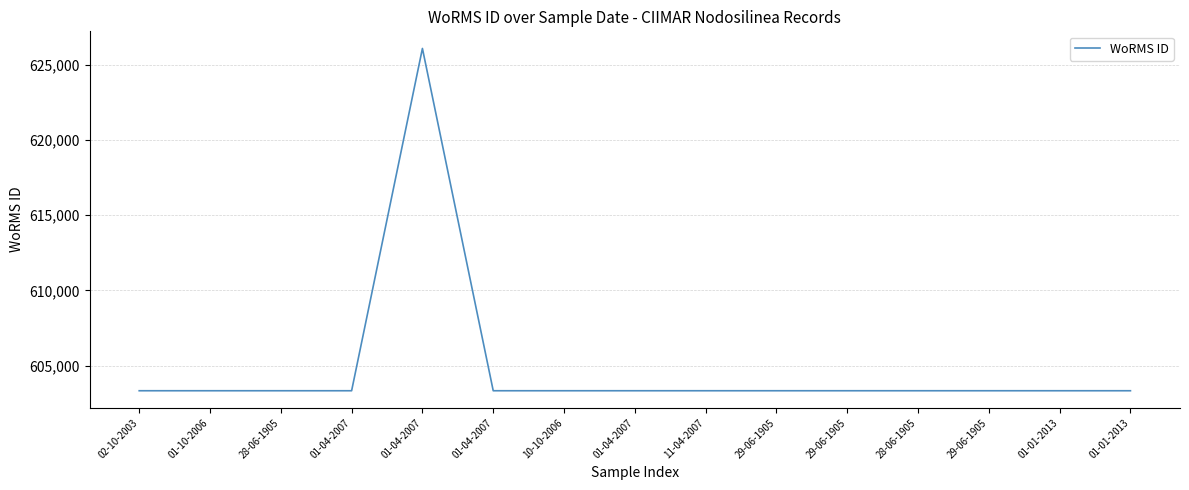

List the labels in order of value, largest first.

01-04-2007, 02-10-2003, 01-10-2006, 28-06-1905, 01-04-2007, 01-04-2007, 10-10-2006, 01-04-2007, 11-04-2007, 29-06-1905, 29-06-1905, 28-06-1905, 29-06-1905, 01-01-2013, 01-01-2013